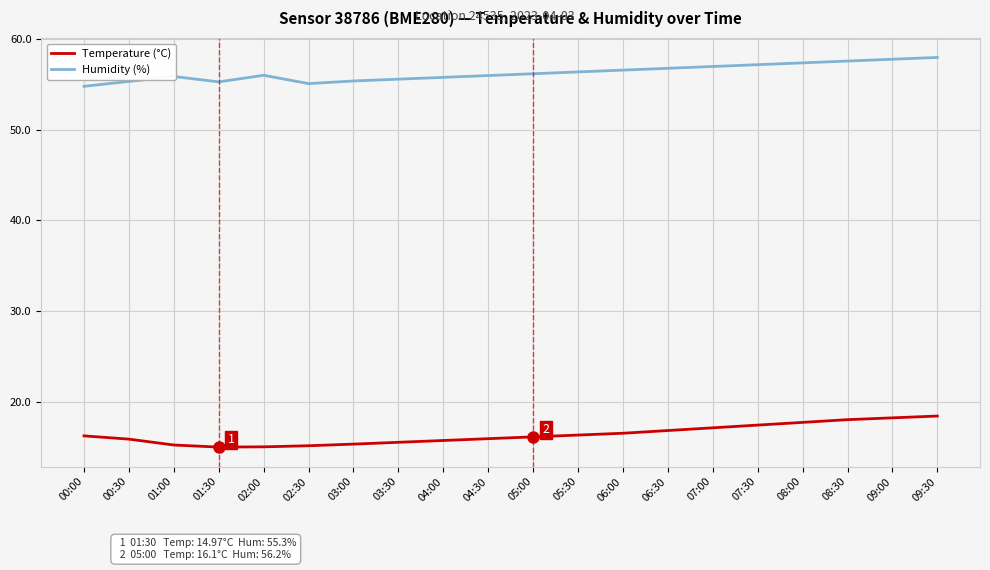

What is the sum of the Temperature (°C) values at 00:30 and 03:30?

31.4